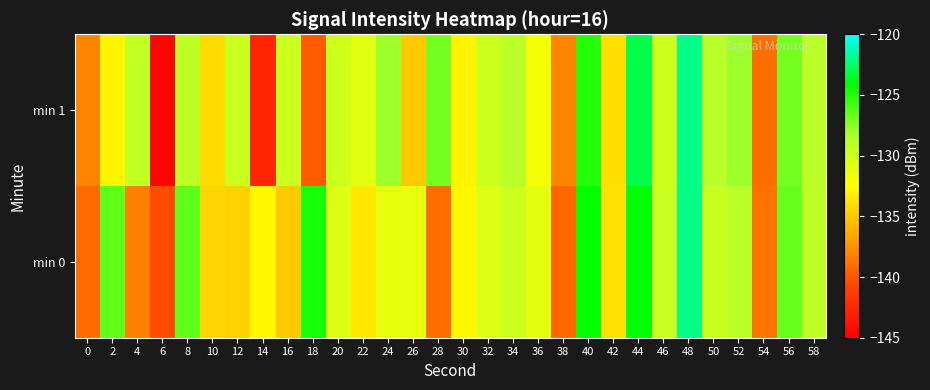

Between 50 and 34, which is larger?

50